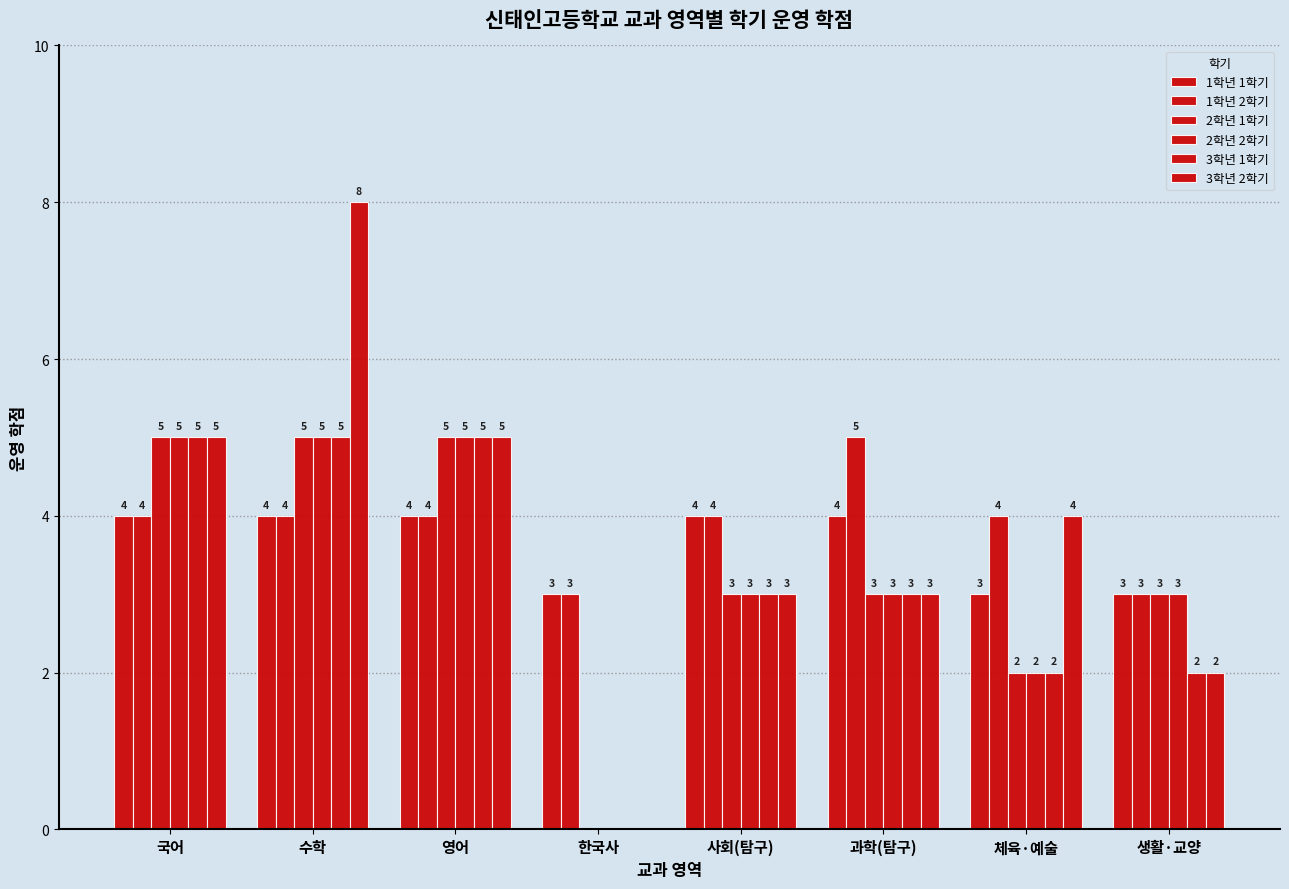

How many groups of bars are there?

8